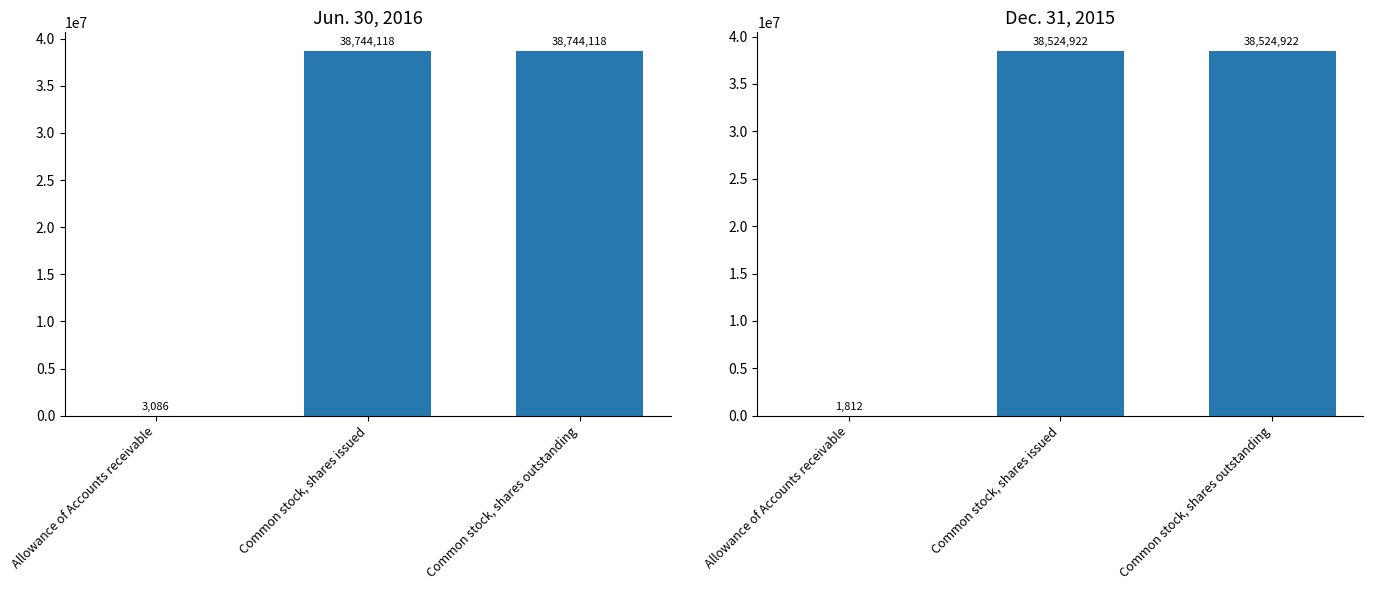

What is the approximate value of Dec. 31, 2015 at Common stock, shares outstanding?

38524922